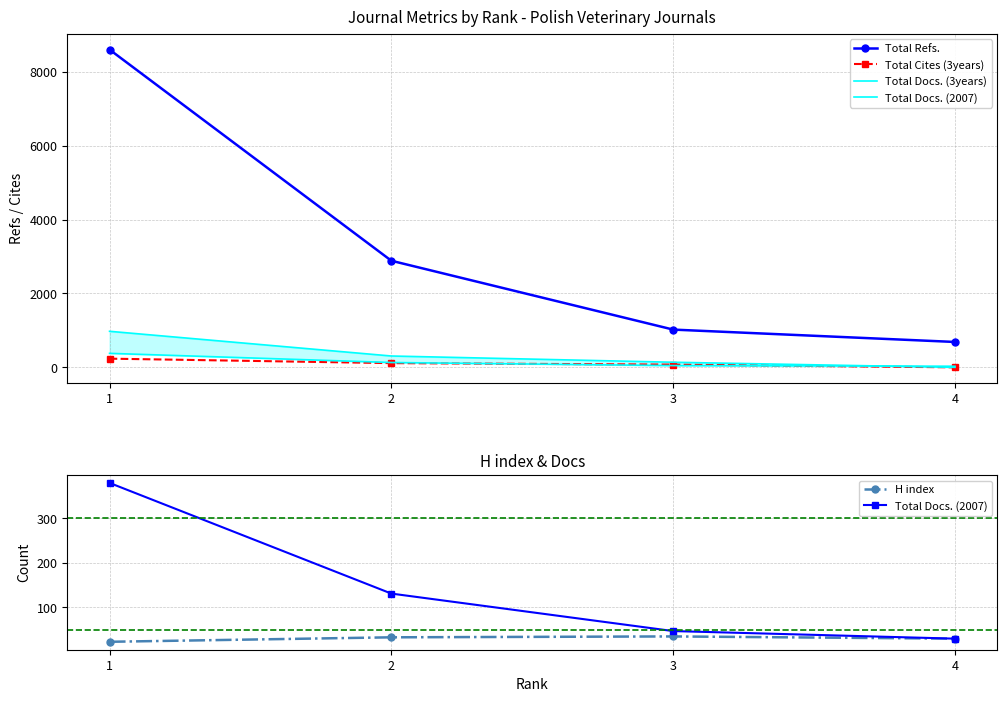

Is this an area chart (filled region under the line)?

No